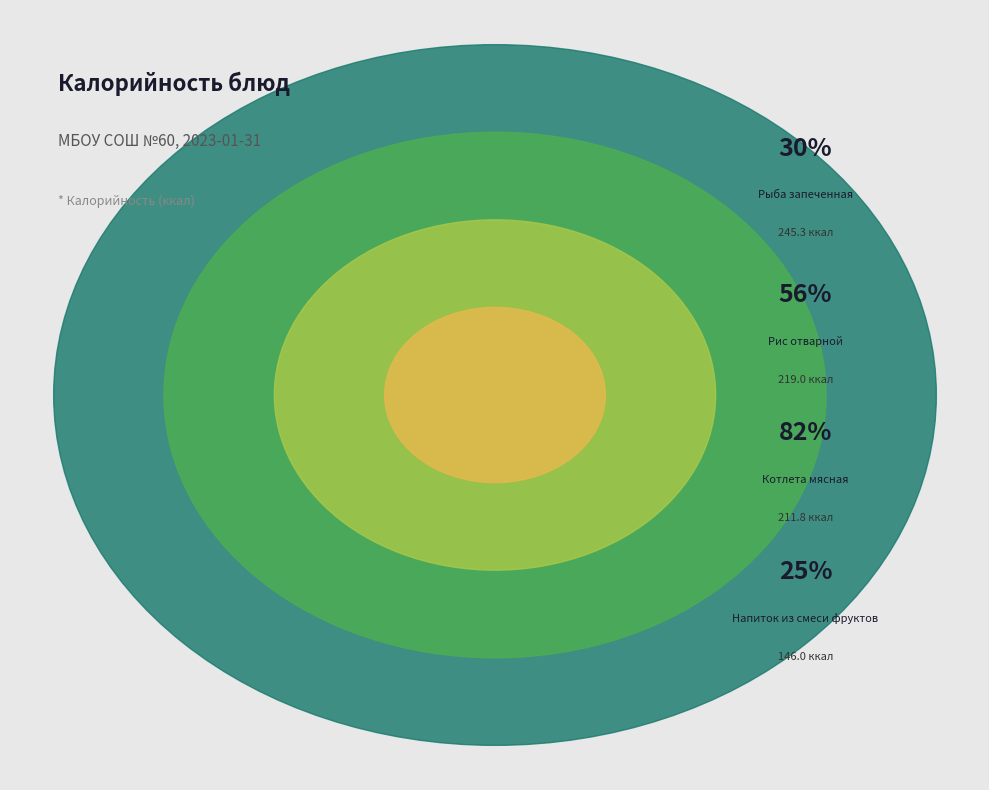

Is it true that Сыр сливочный is 13% of the pie?

False